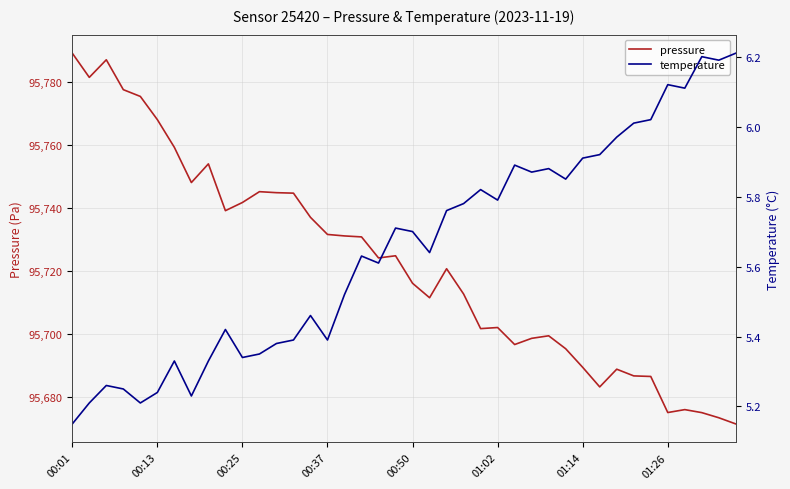

What is the maximum value for pressure?

95789.2